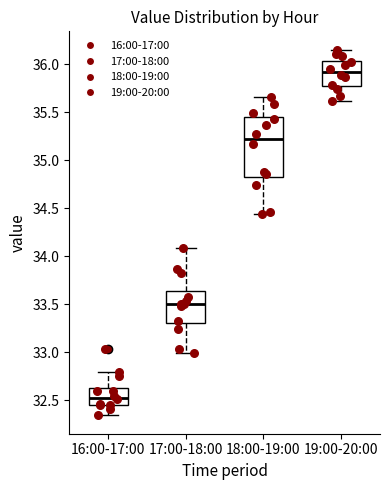

Which box is the tallest, from its lower edge to its upper edge?

18:00-19:00